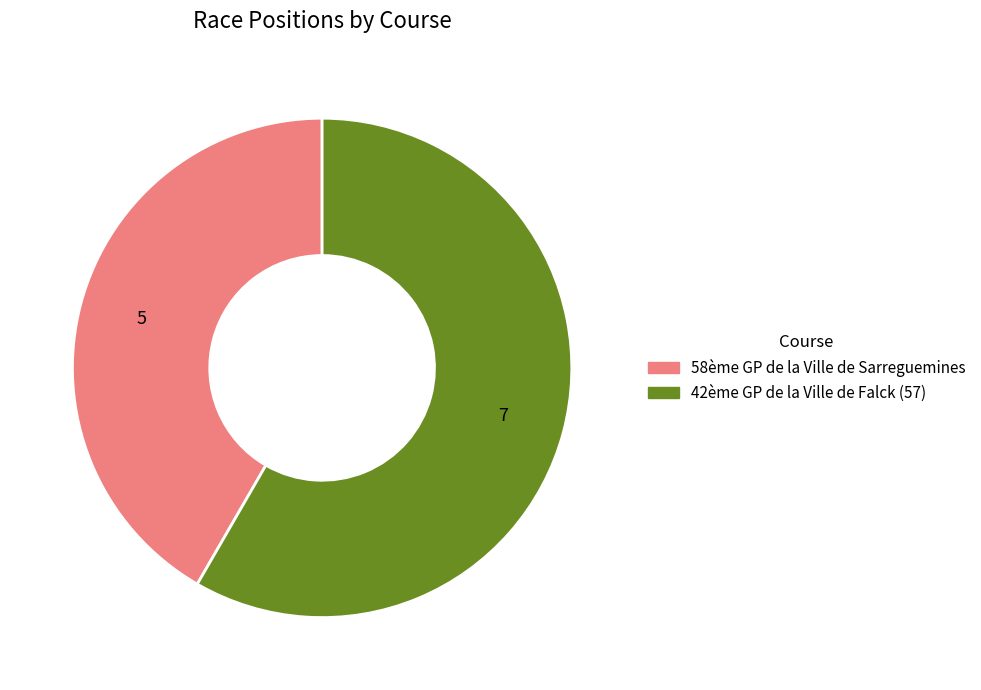

Which category accounts for the majority?

42ème GP de la Ville de Falck (57)